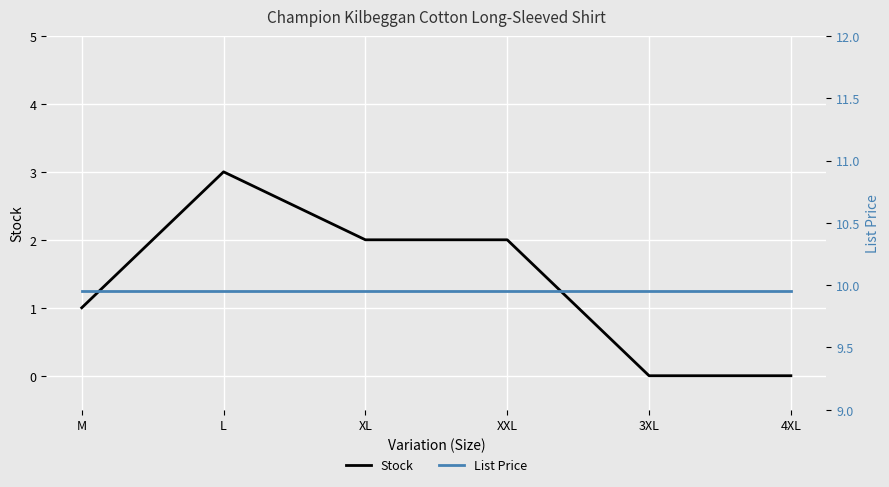

How many series are shown in this chart?

2